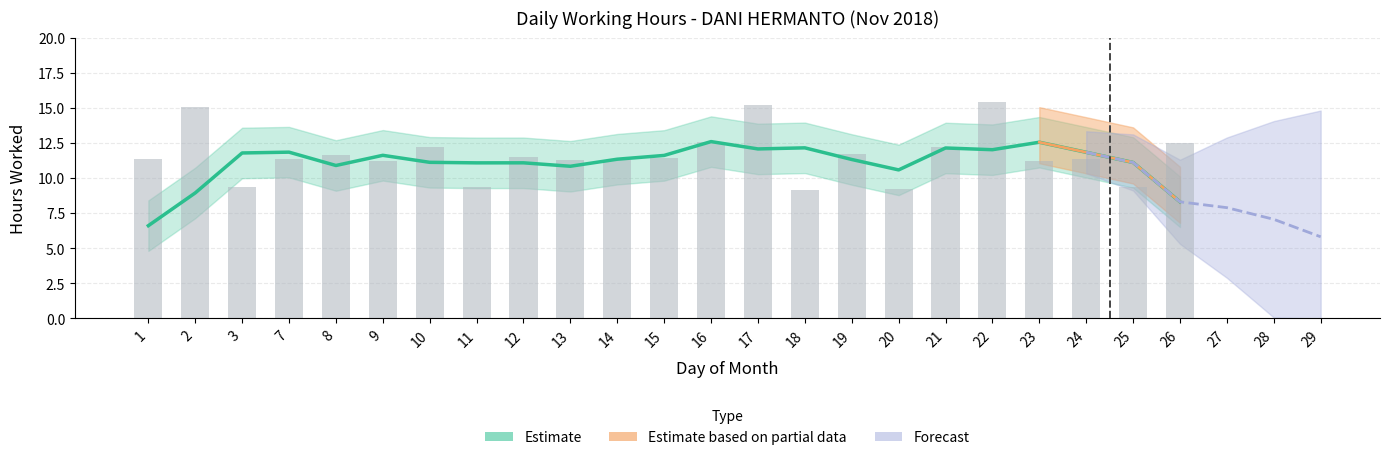

Is it true that the value at 25 is 9.4?

True